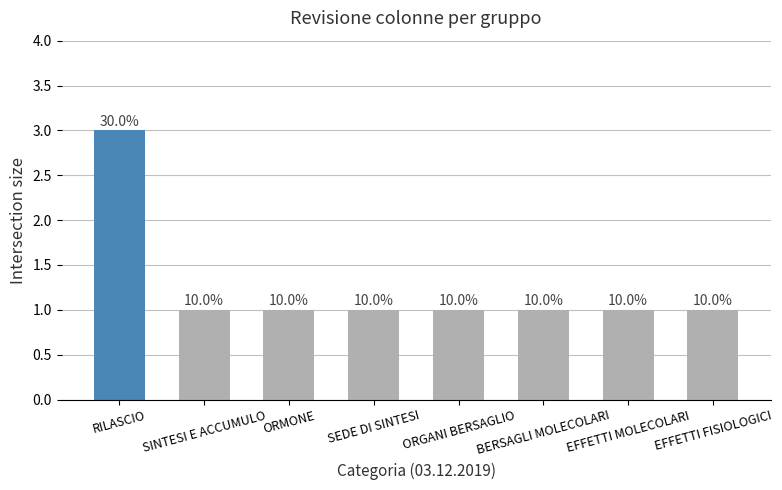

What position from the right is SINTESI E ACCUMULO?

7